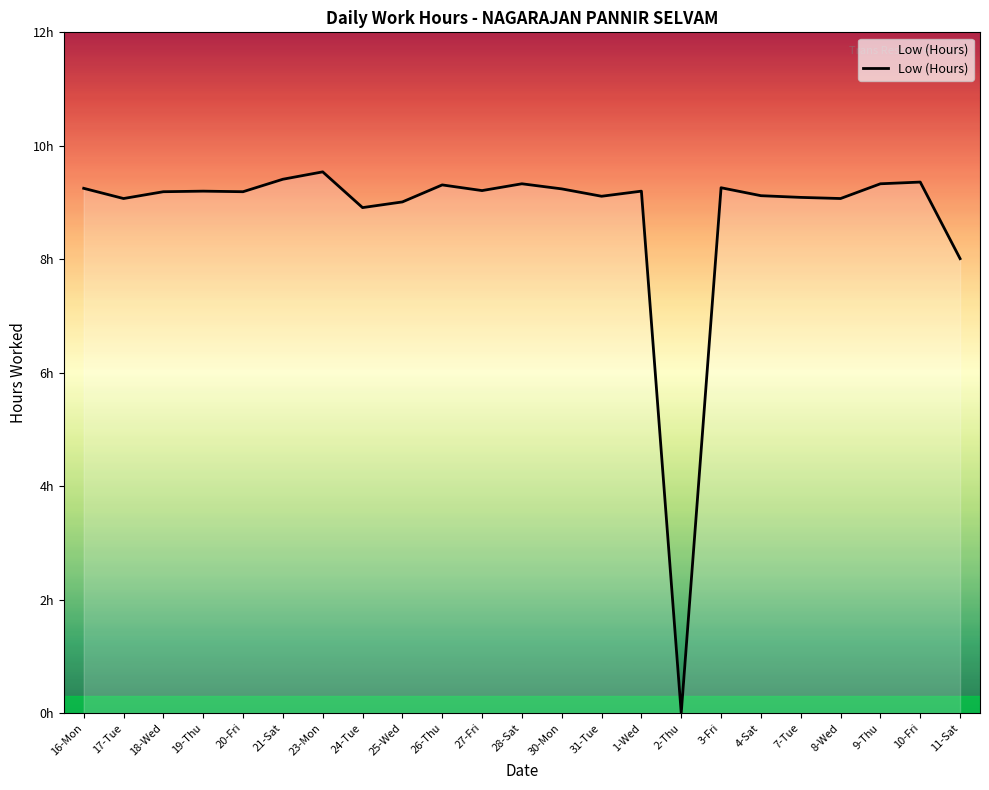

Is this an area chart (filled region under the line)?

Yes